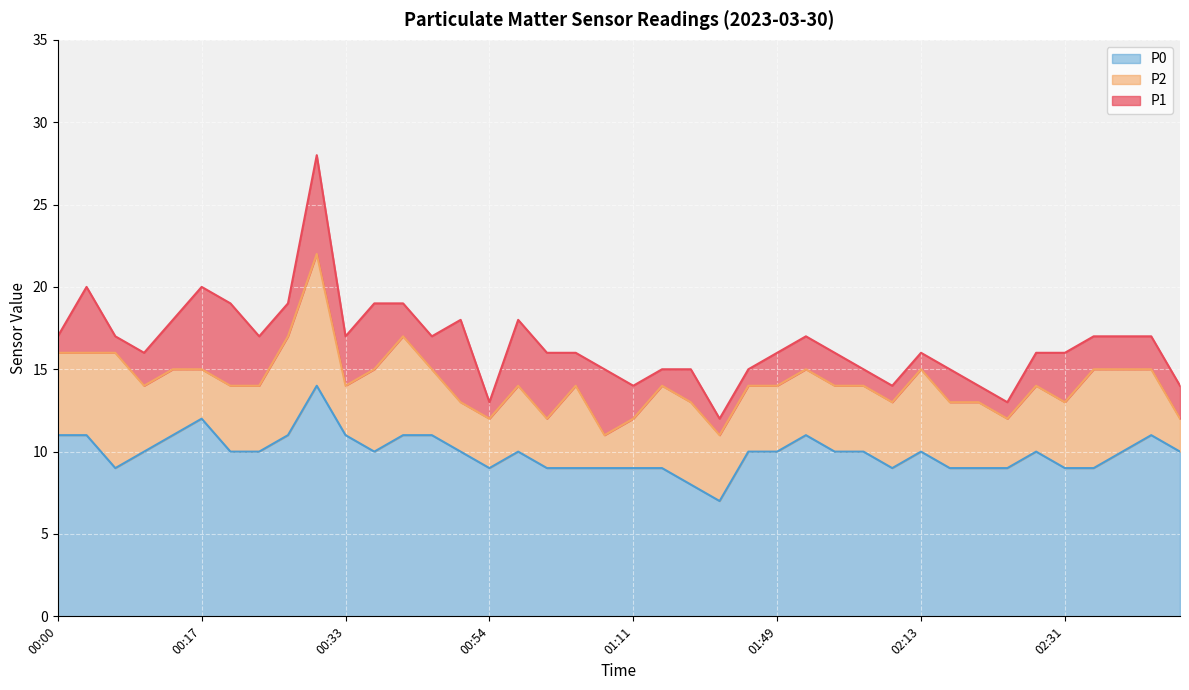

Reading right to left, transcribe all the data shown in this chart.

P1: 14	17	17	17	16	16	13	14	15	16	14	15	16	17	16	15	12	15	15	14	15	16	16	18	13	18	17	19	19	17	28	19	17	19	20	18	16	17	20	17
P2: 12	15	15	15	13	14	12	13	13	15	13	14	14	15	14	14	11	13	14	12	11	14	12	14	12	13	15	17	15	14	22	17	14	14	15	15	14	16	16	16
P0: 10	11	10	9	9	10	9	9	9	10	9	10	10	11	10	10	7	8	9	9	9	9	9	10	9	10	11	11	10	11	14	11	10	10	12	11	10	9	11	11